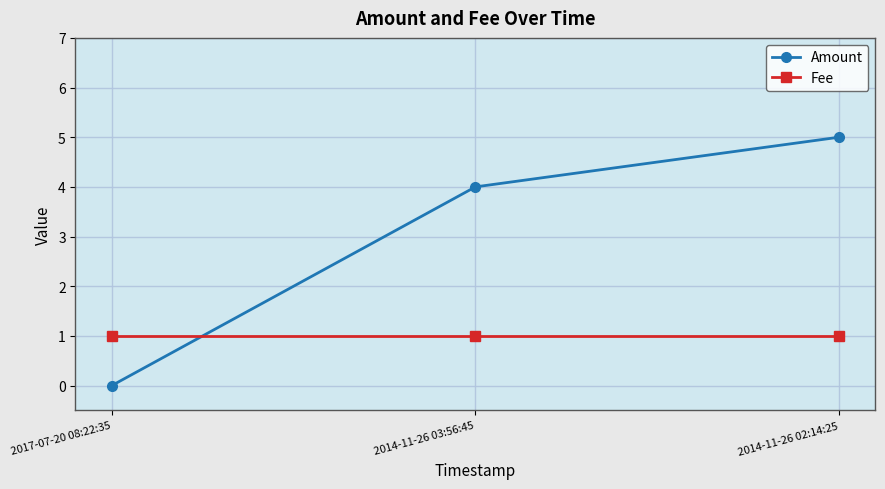

Is this an area chart (filled region under the line)?

No